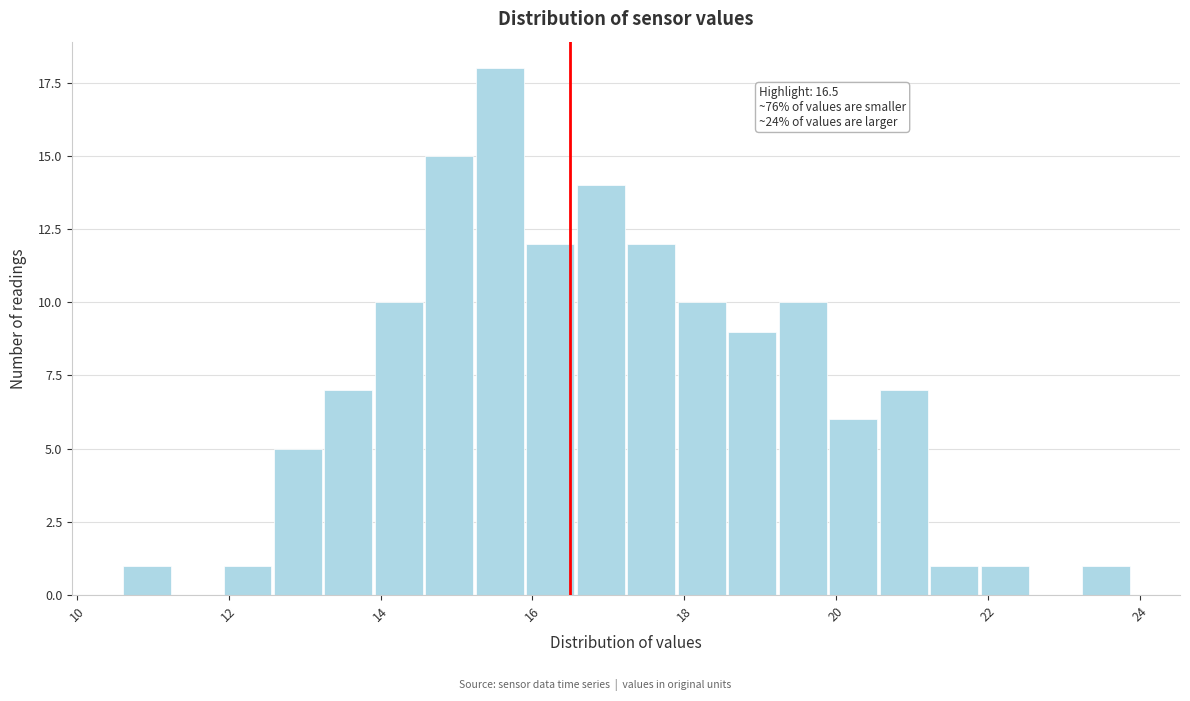

Around what value on the x-axis is the tallest bar? Give the approximate position of its centre, as read against the axis.

15.6